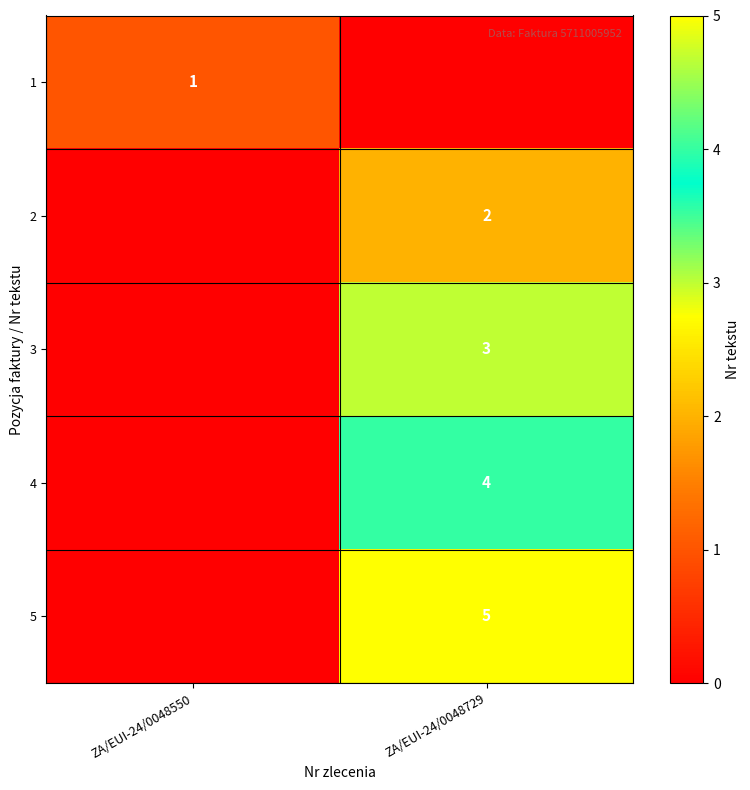

True or false: 1 has a value of 2 at ZA/EUI-24/0048550.

False